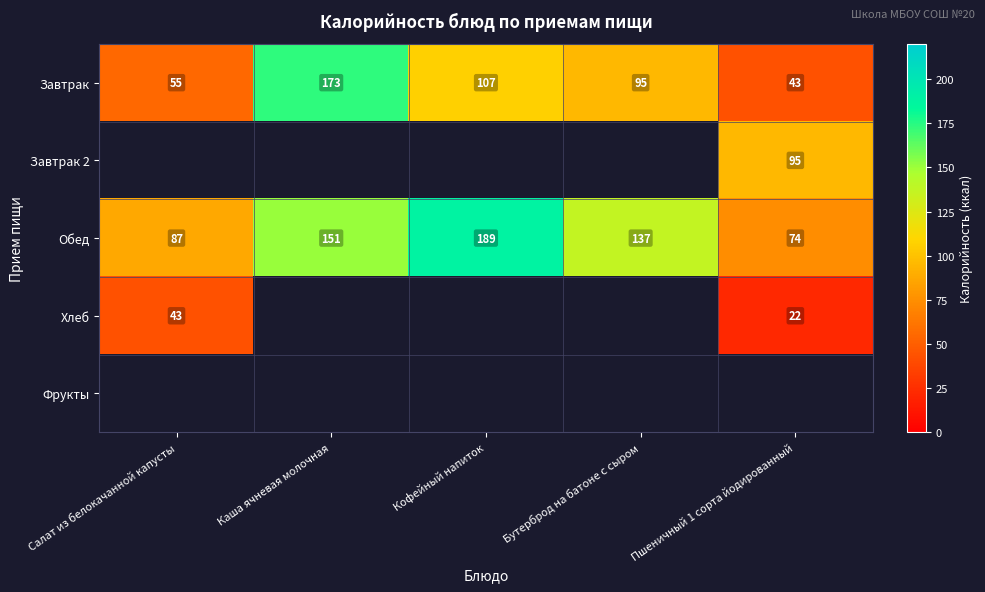

Count the number of categories in the chart.

5